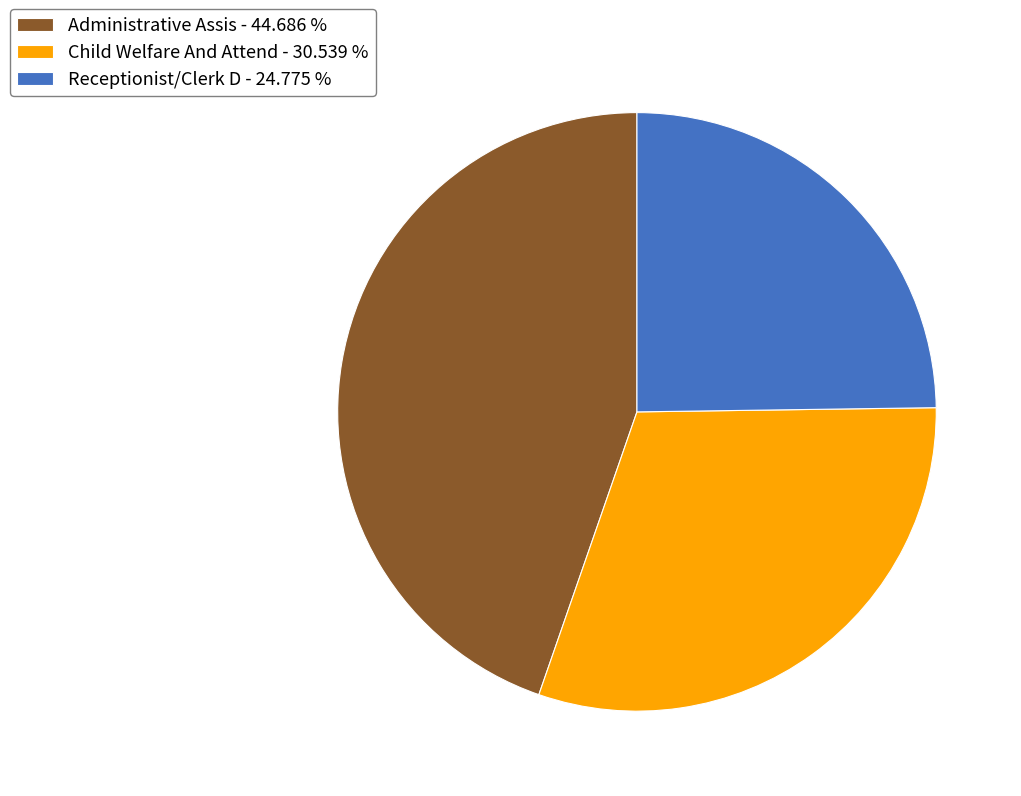

Between Administrative Assis - 44.686 % and Child Welfare And Attend - 30.539 %, which is larger?

Administrative Assis - 44.686 %